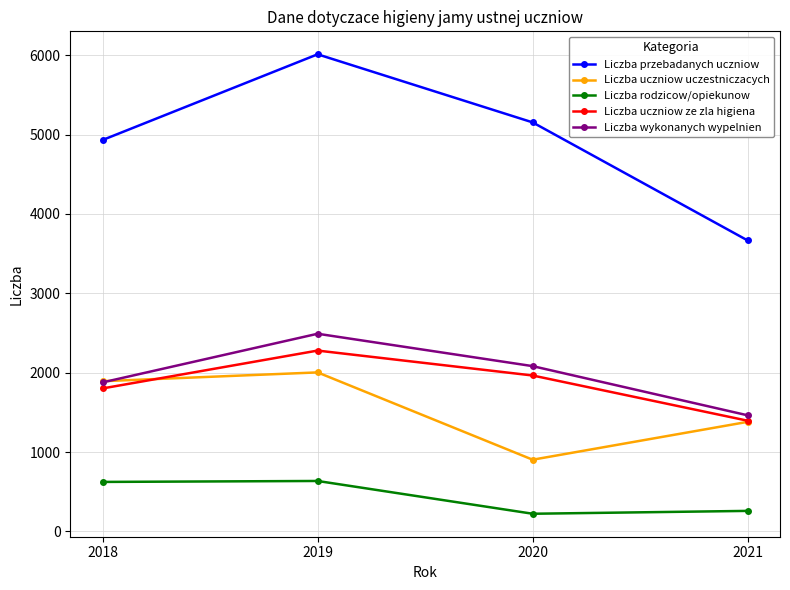

What are all the series names shown in the legend?

Liczba przebadanych uczniow, Liczba uczniow uczestniczacych, Liczba rodzicow/opiekunow, Liczba uczniow ze zla higiena, Liczba wykonanych wypelnien